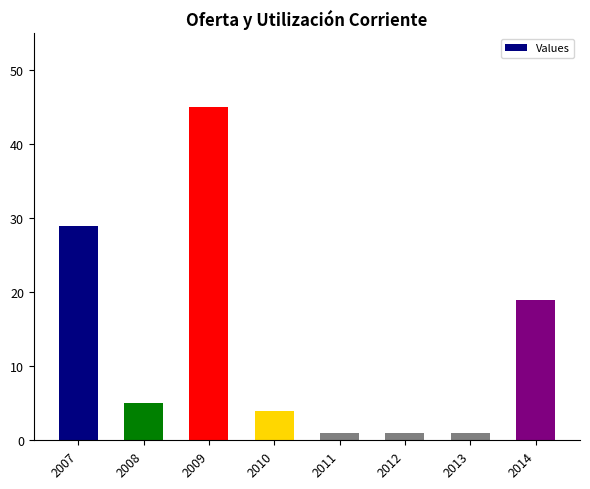

Which has a higher value, 2013 or 2014?

2014